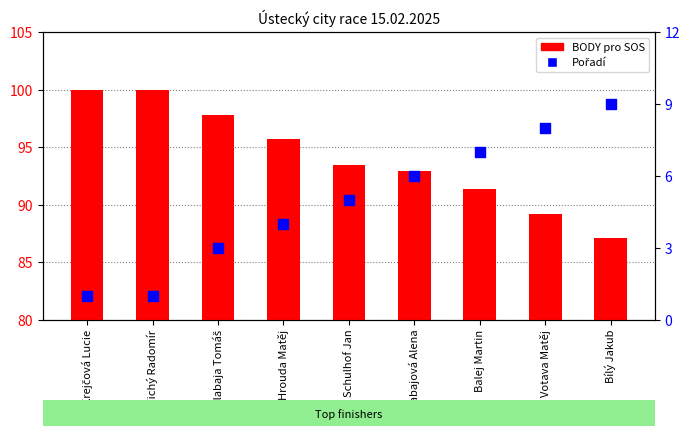

Which series has the largest Y range (max minus min)?

BODY pro SOS